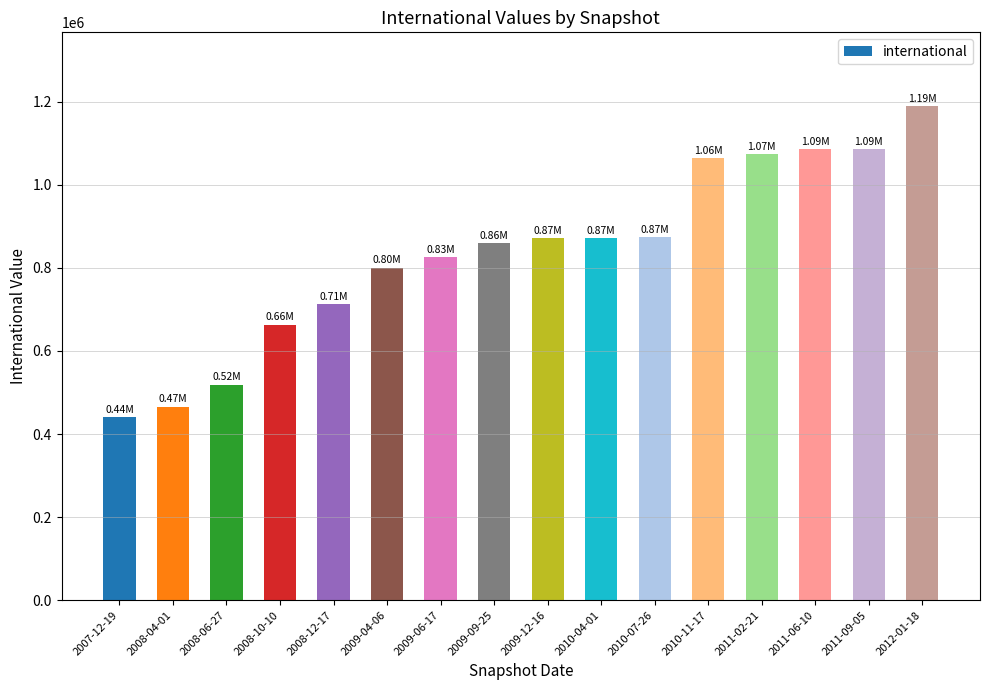

What is the difference between the second highest and second lowest values?

619861